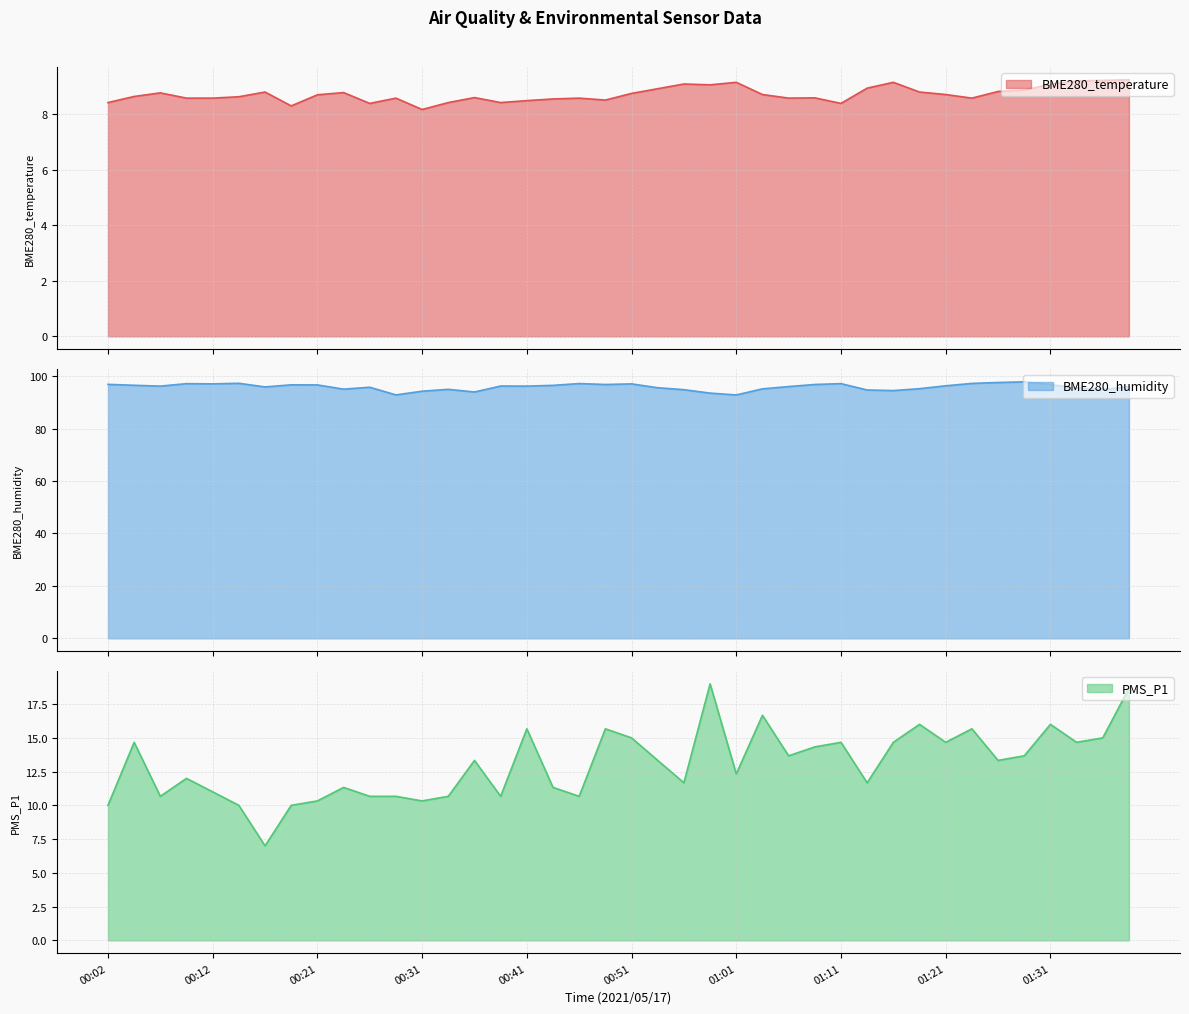

At which category does the chart reach its peak across all series?

01:29